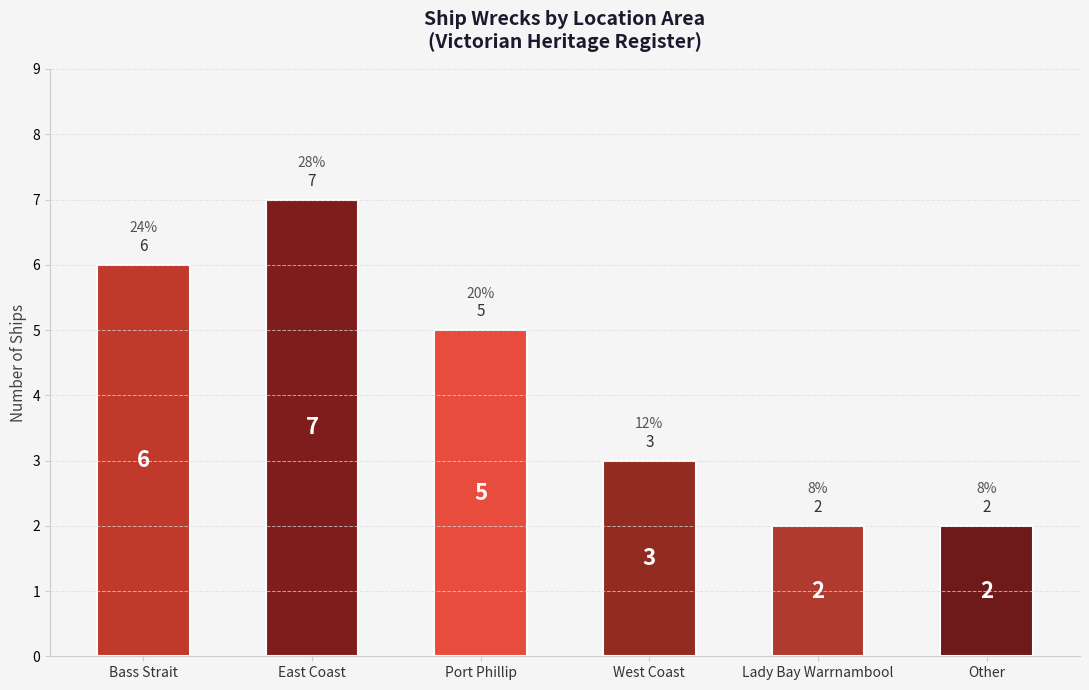

Between Port Phillip and Other, which is larger?

Port Phillip